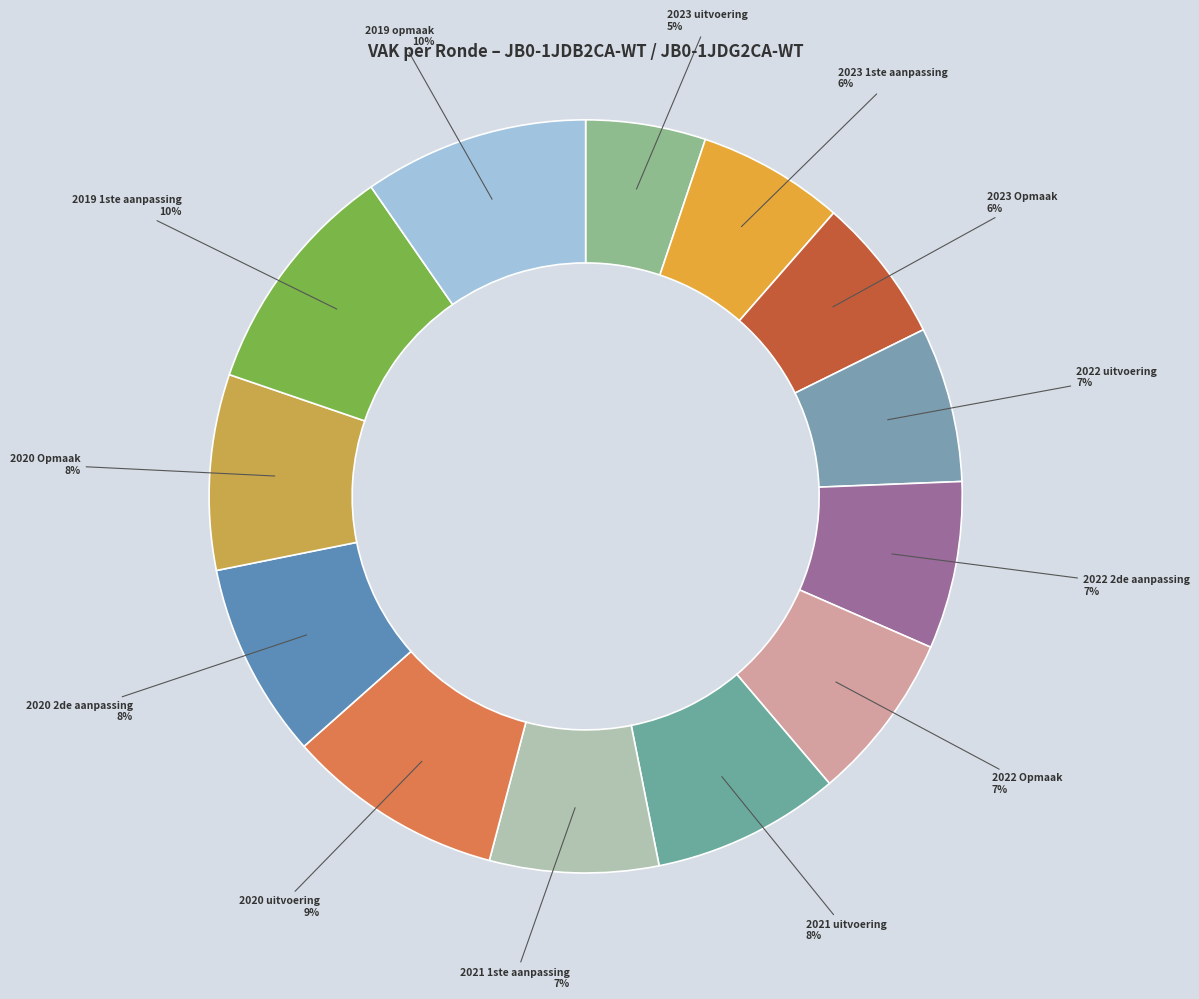

Rank the categories by value from highest to lowest.

2019 1ste aanpassing, 2019 opmaak, 2020 uitvoering, 2020 2de aanpassing, 2020 Opmaak, 2021 uitvoering, 2021 1ste aanpassing, 2022 Opmaak, 2022 2de aanpassing, 2022 uitvoering, 2023 1ste aanpassing, 2023 Opmaak, 2023 uitvoering